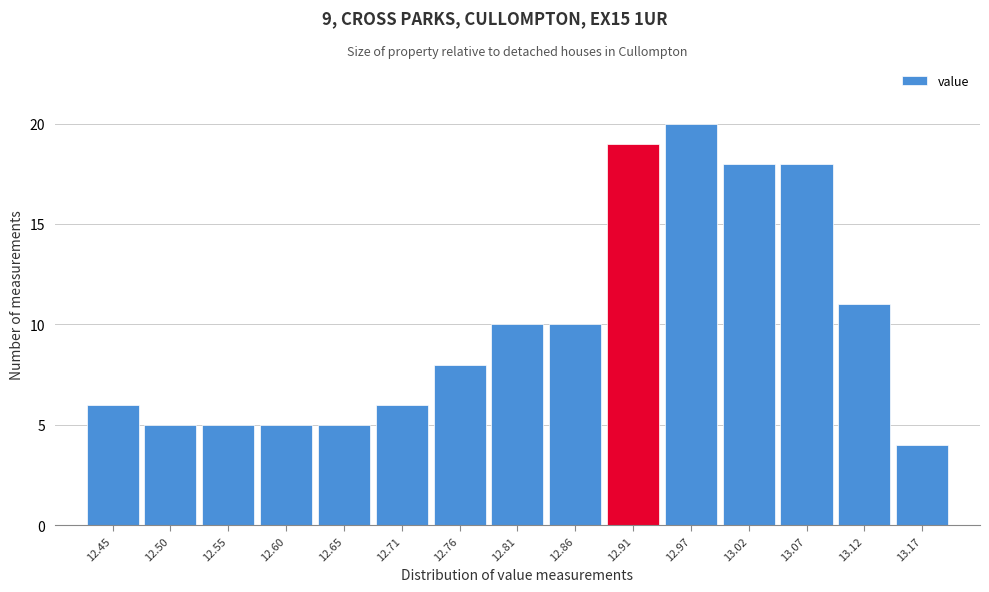

What is the height of the bar covering 13.044 to 13.096 on the x-axis? Neither the bar edges nor the heights are printed on the chart, so give them approximately, as read against the axes.

18